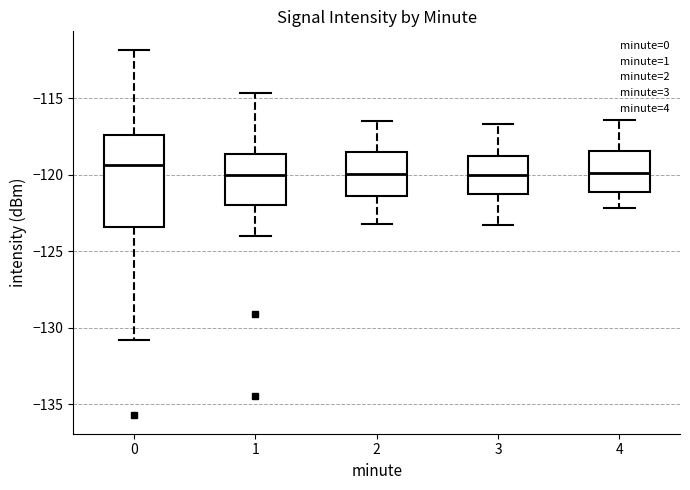

Reading left to right, transcribe this box plot: for each box, give where its median line is, the range the box spans, and where its two whiskers end, as read against the y-axis. The values are not printed on the chart, so give them approximately, as read against the axis.

0: median -119.5, box -123.5 to -117.5, whiskers -131.0 to -112.0
1: median -120.0, box -122.0 to -118.5, whiskers -124.0 to -114.5
2: median -120.0, box -121.5 to -118.5, whiskers -123.0 to -116.5
3: median -120.0, box -121.0 to -118.5, whiskers -123.5 to -116.5
4: median -120.0, box -121.0 to -118.5, whiskers -122.0 to -116.5